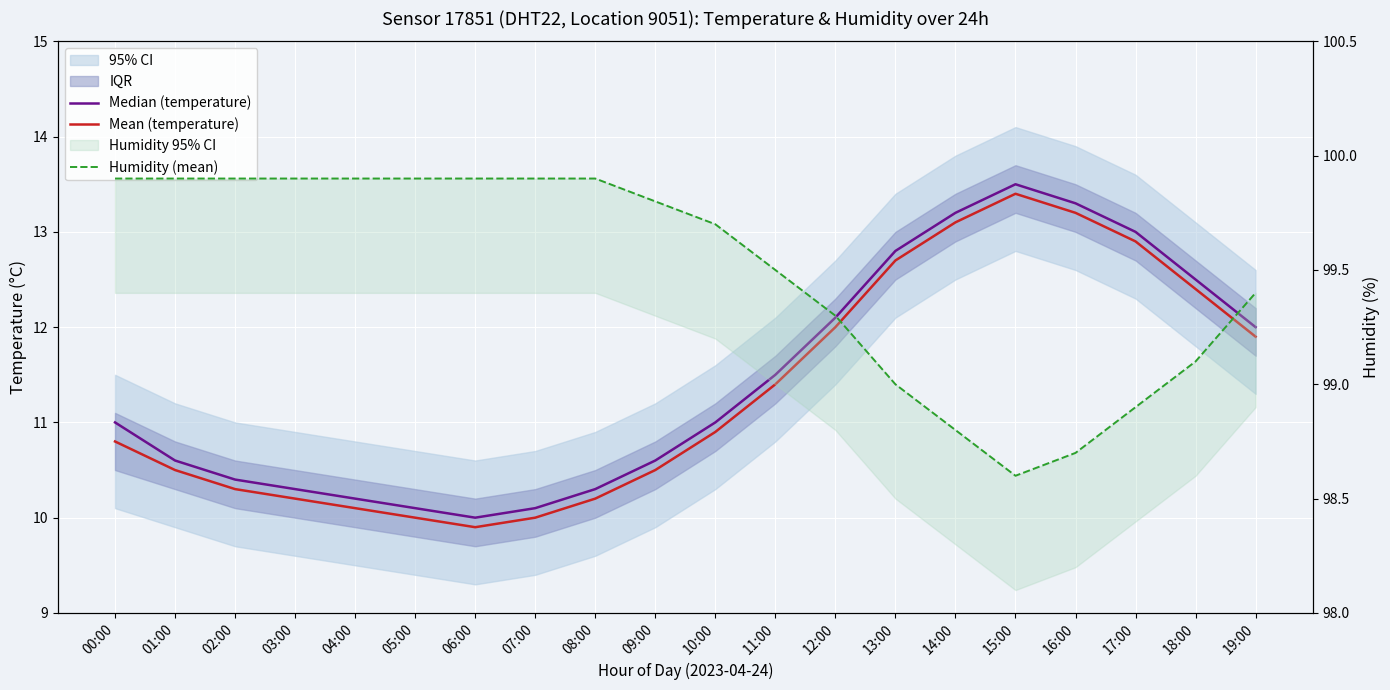

List the labels in order of Humidity (mean) value, largest first.

00:00, 01:00, 02:00, 03:00, 04:00, 05:00, 06:00, 07:00, 08:00, 09:00, 10:00, 11:00, 19:00, 12:00, 18:00, 13:00, 17:00, 14:00, 16:00, 15:00